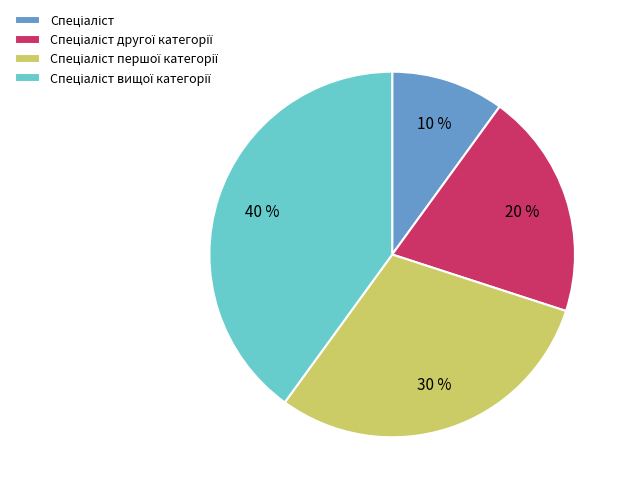

Does any single category account for the majority?

No